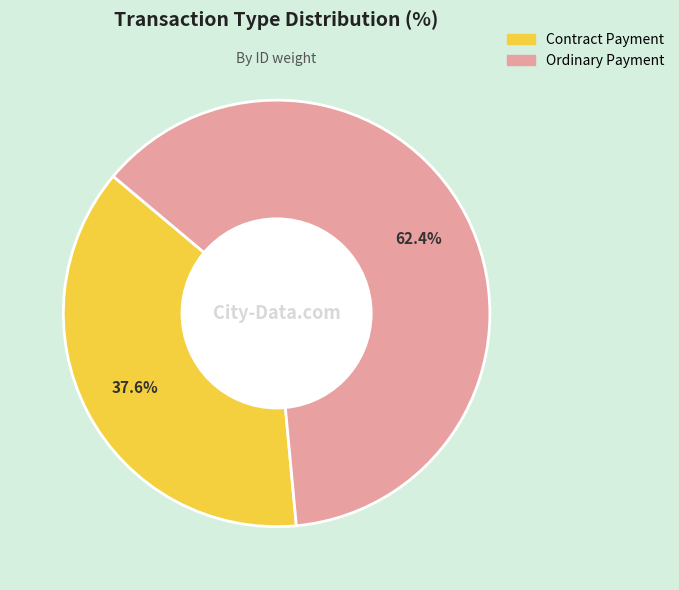

What is the ratio of the value at Contract Payment to the value at Ordinary Payment?

0.6